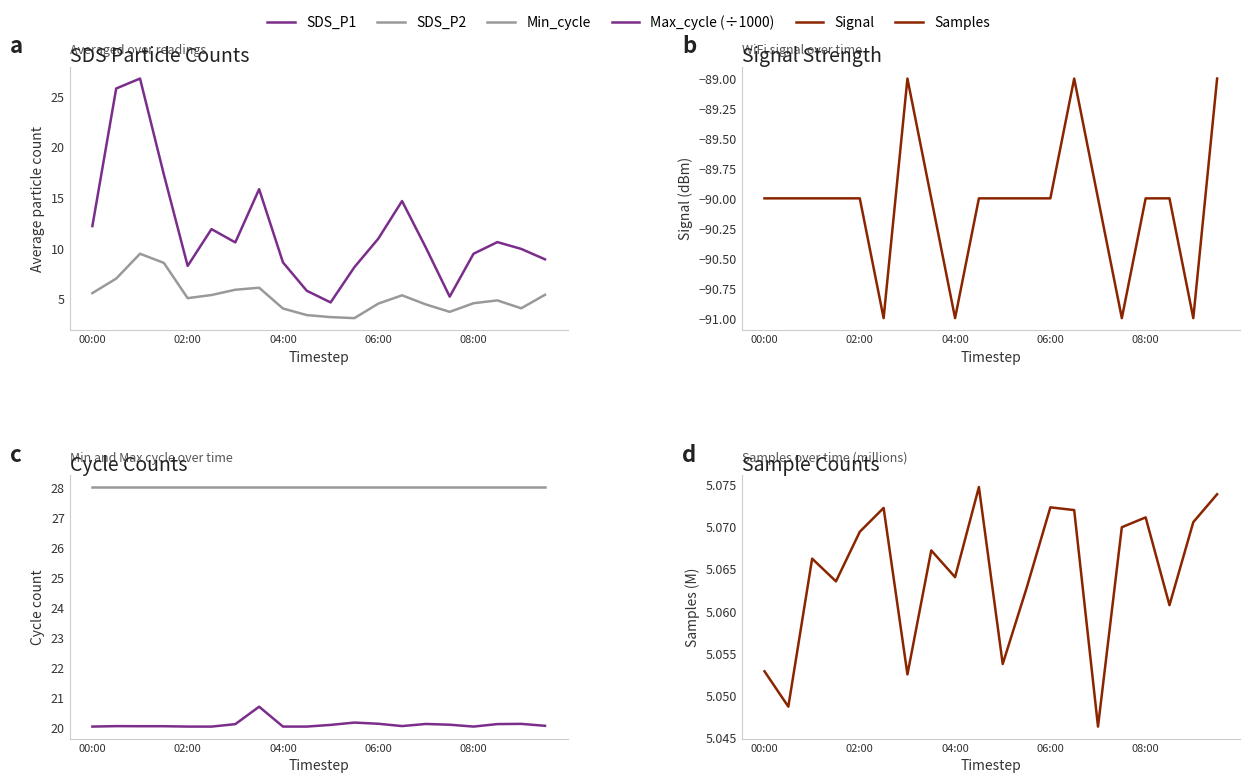

How many categories are shown in the chart?

20